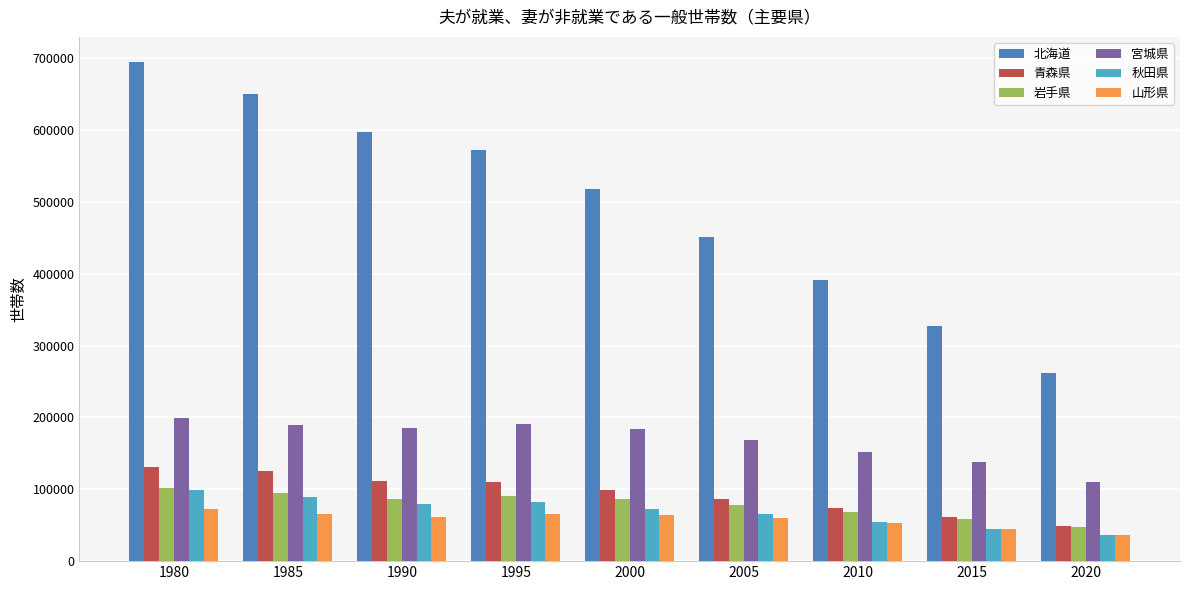

Which series has the largest total across all categories?

北海道